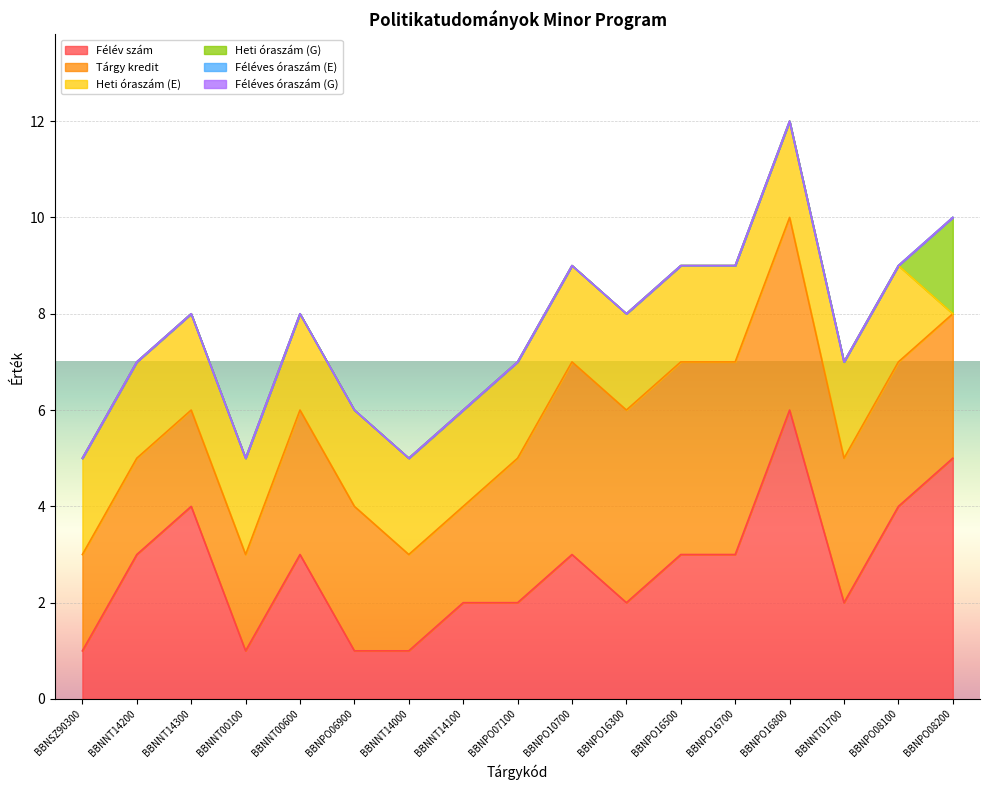

What are all the series names shown in the legend?

Félév szám, Tárgy kredit, Heti óraszám (E), Heti óraszám (G), Féléves óraszám (E), Féléves óraszám (G)